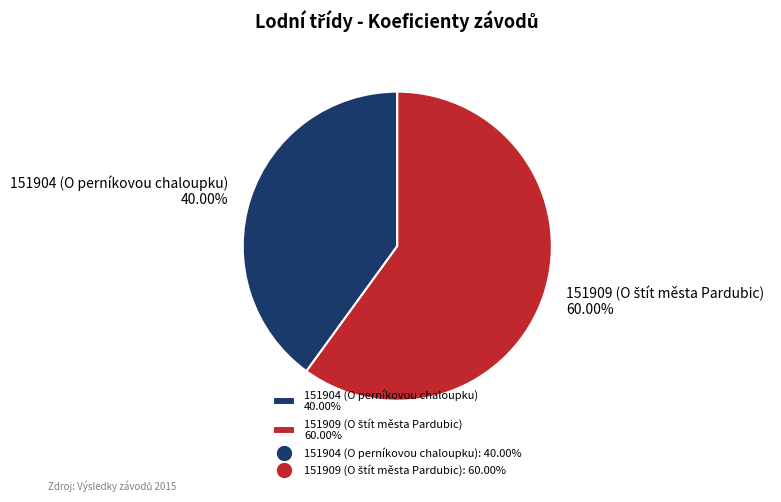

Is there a majority slice in this chart?

Yes